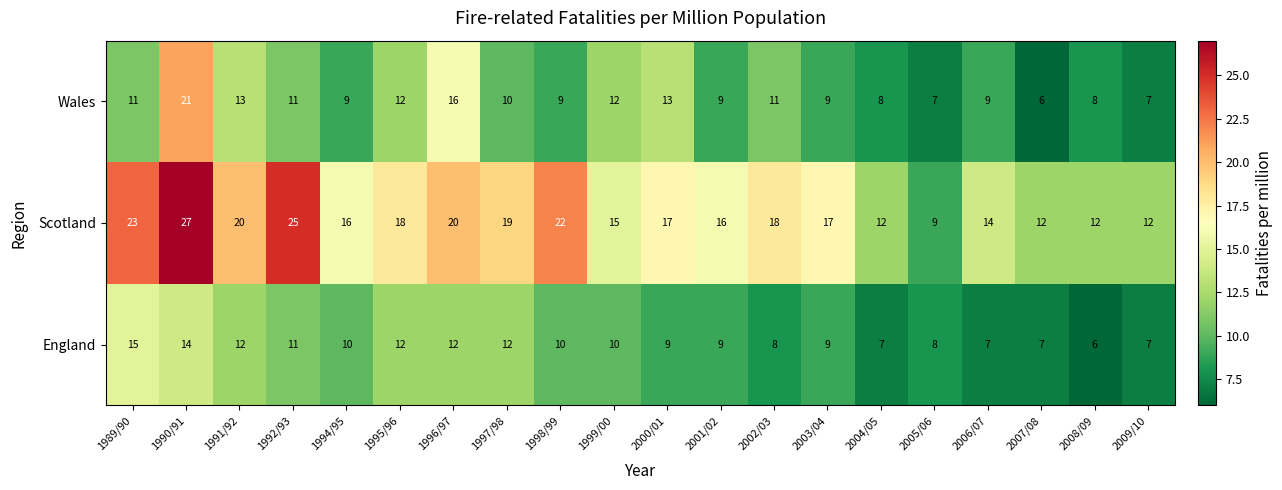

What is the difference between the Wales values at 1998/99 and 1990/91?

12